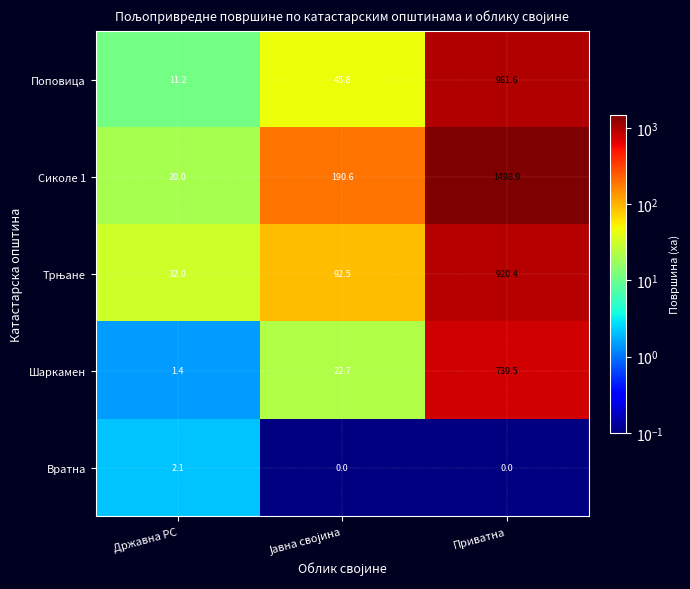

What is the difference between the maximum and minimum values in the Вратна series?

2.1